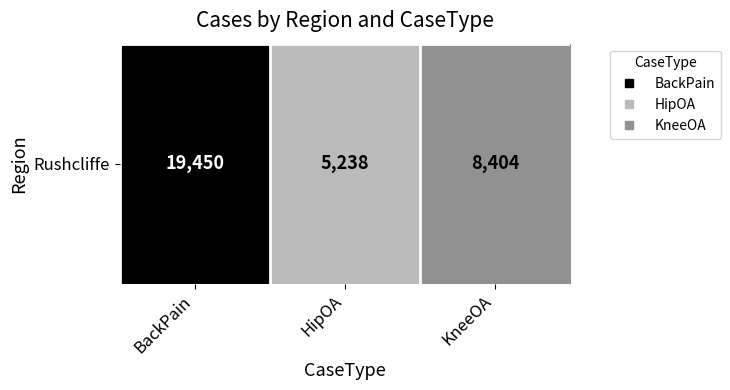

What is the greatest value displayed?

19450